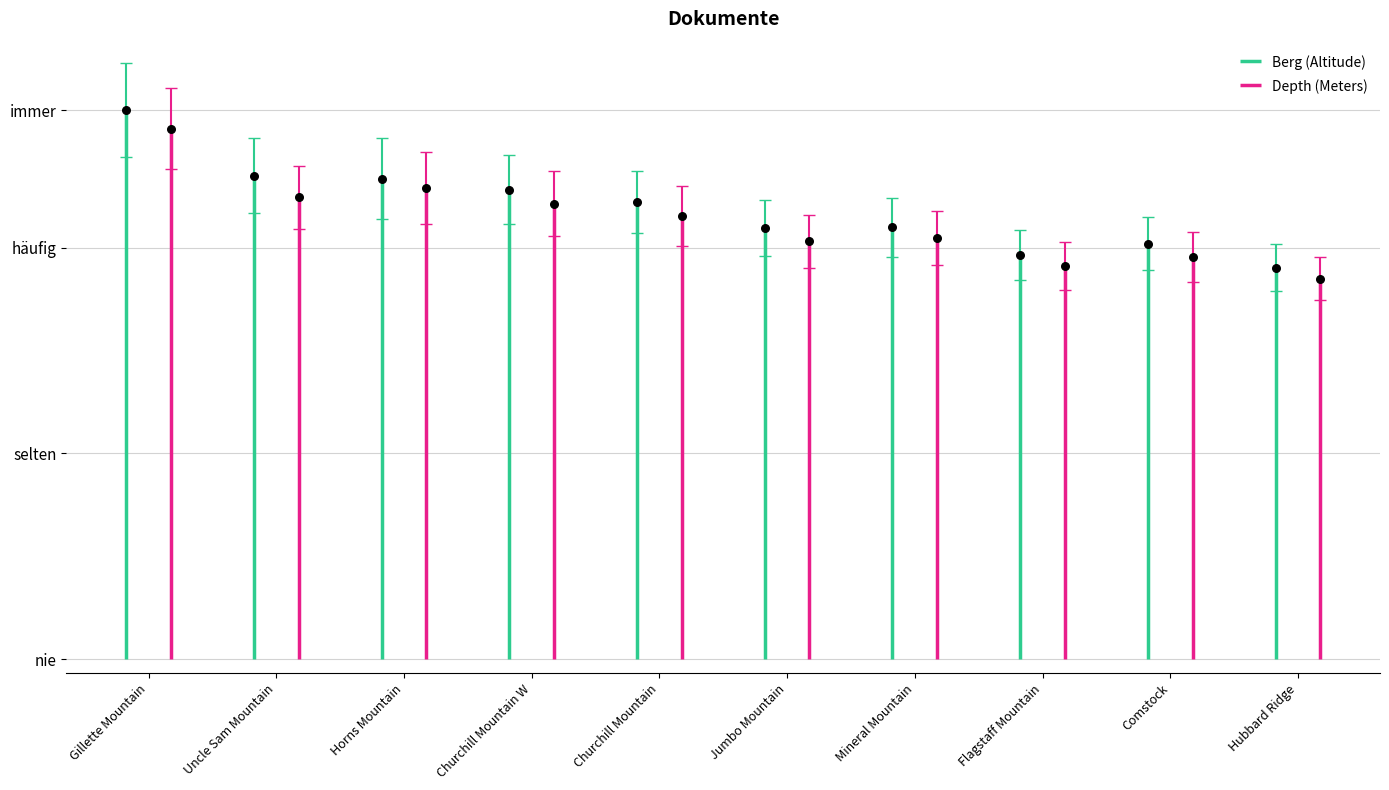

What is the ratio of the value at Horns Mountain to the value at Jumbo Mountain?

1.1